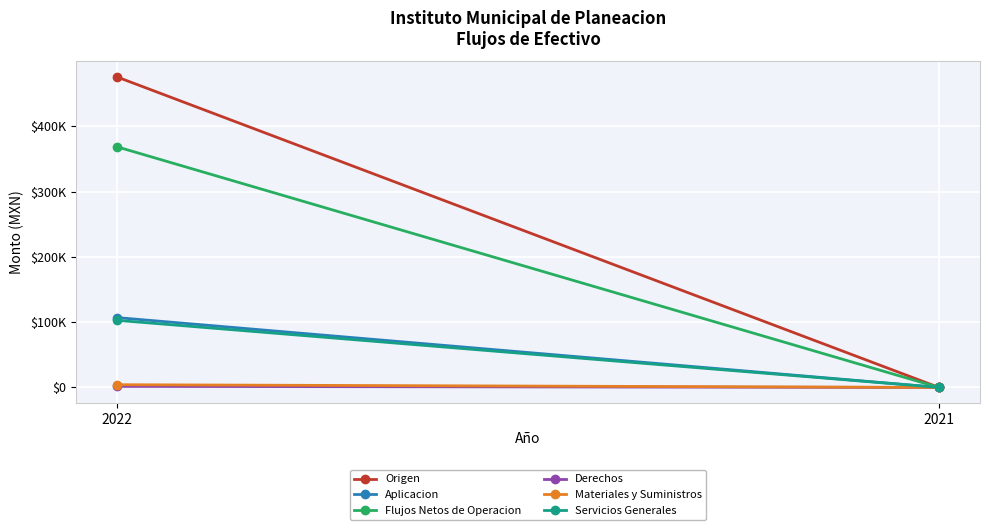

Which series changed the most between 2022 and 2021?

Origen